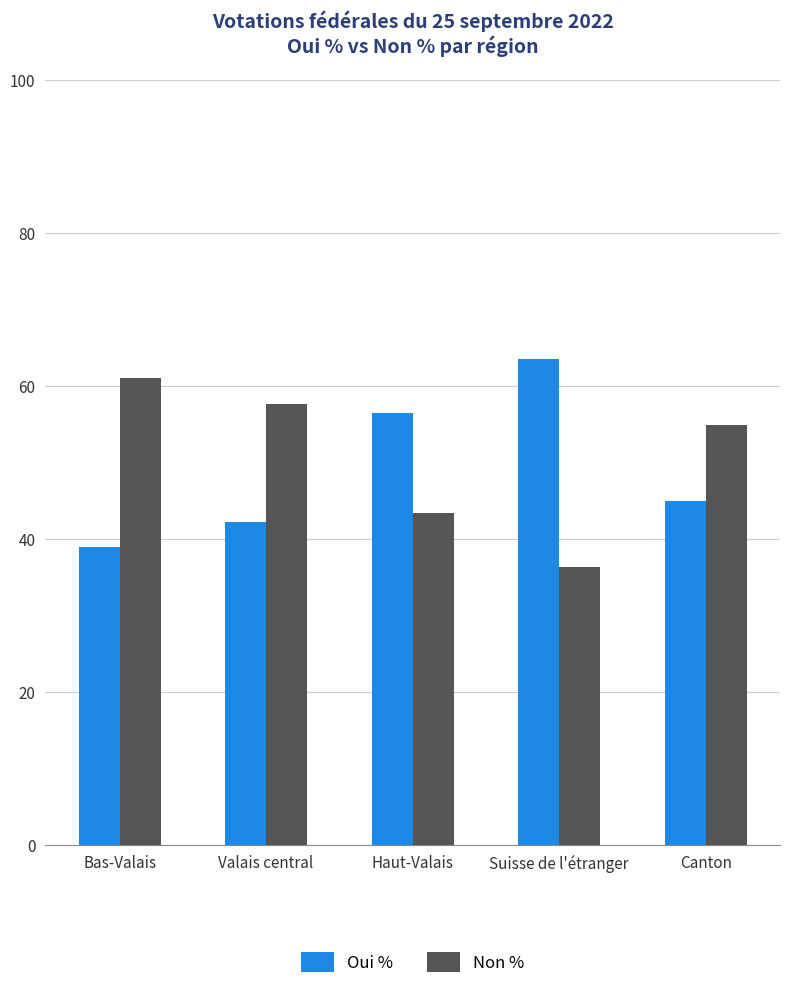

What position from the right is Suisse de l'étranger?

2